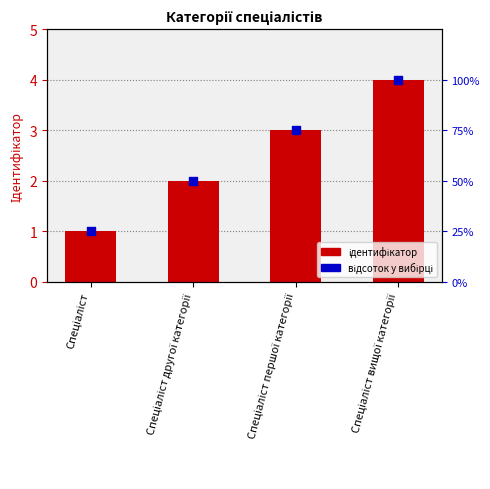

At how many categories does at least one series exceed 2?

2